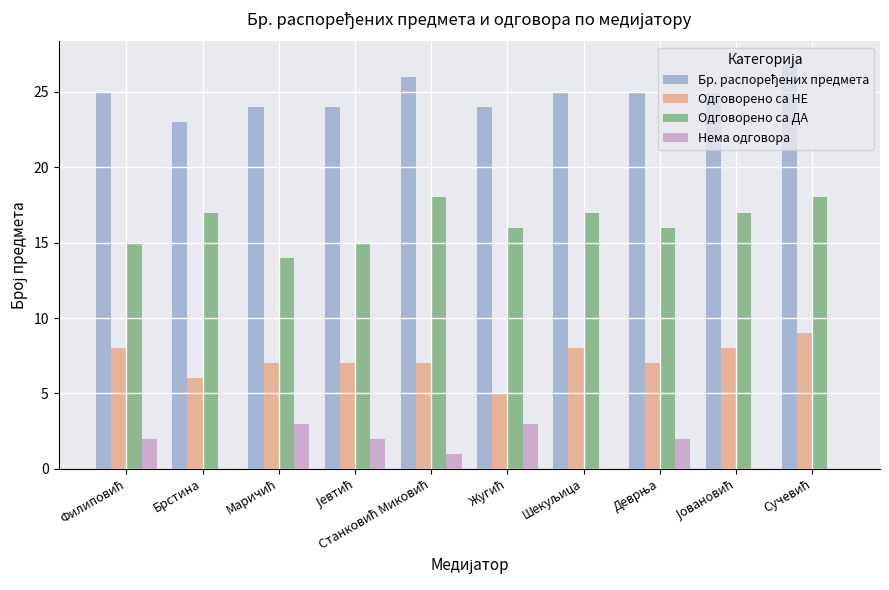

What is the maximum value shown in the chart?

27